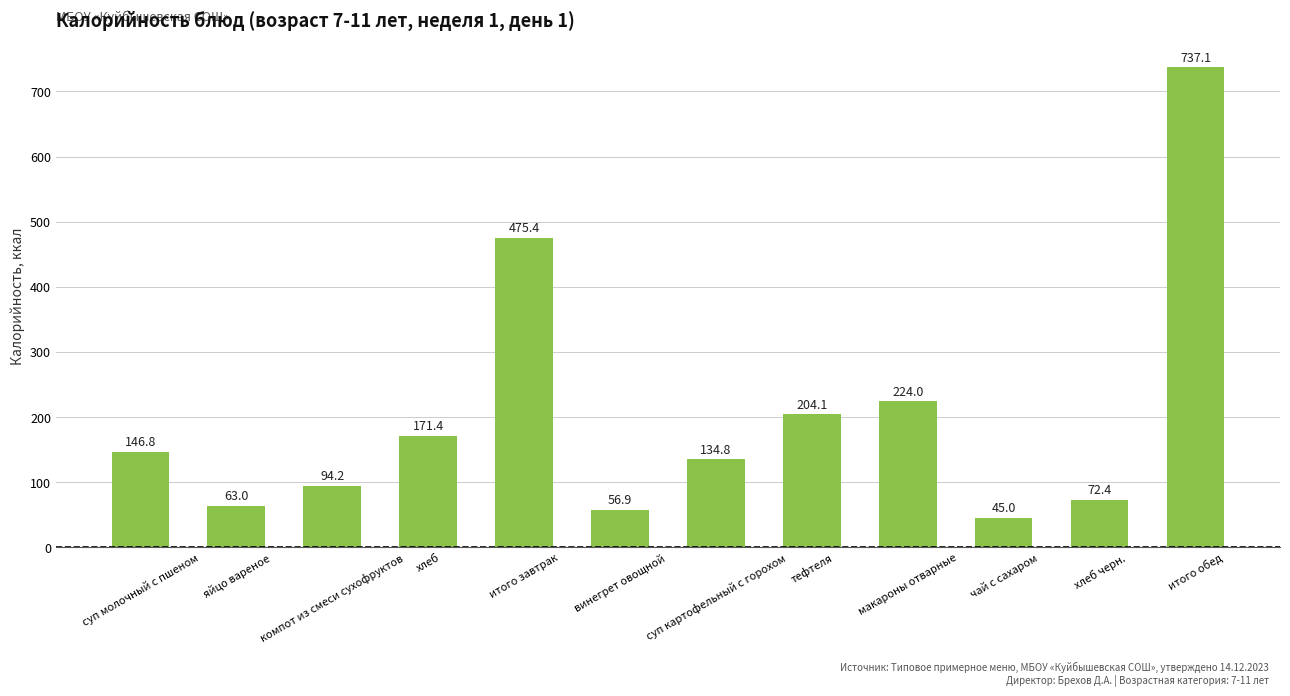

Where is the data nearest to the value 391?

итого завтрак